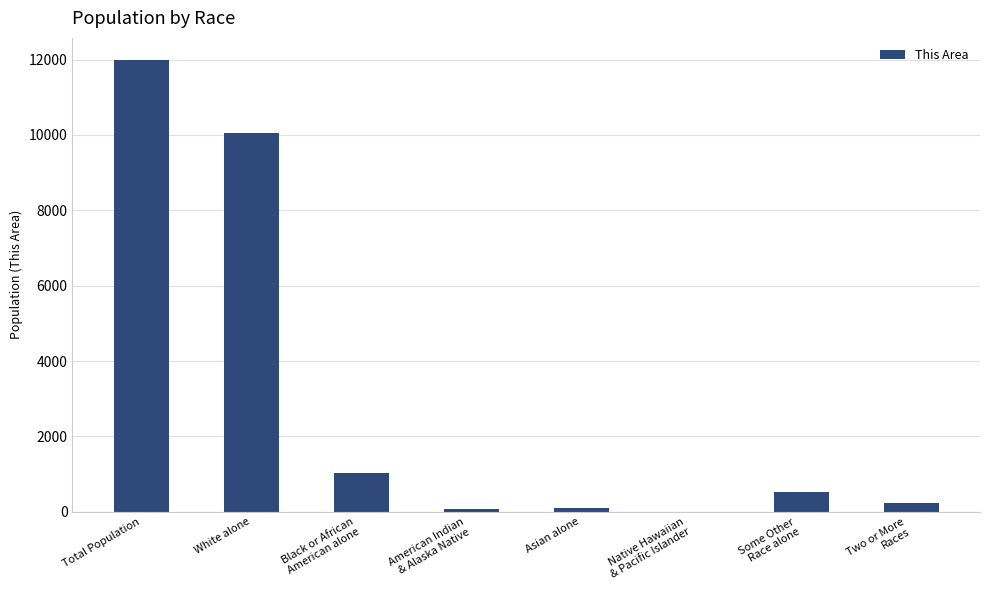

Is it true that the value at White alone is 10057?

True